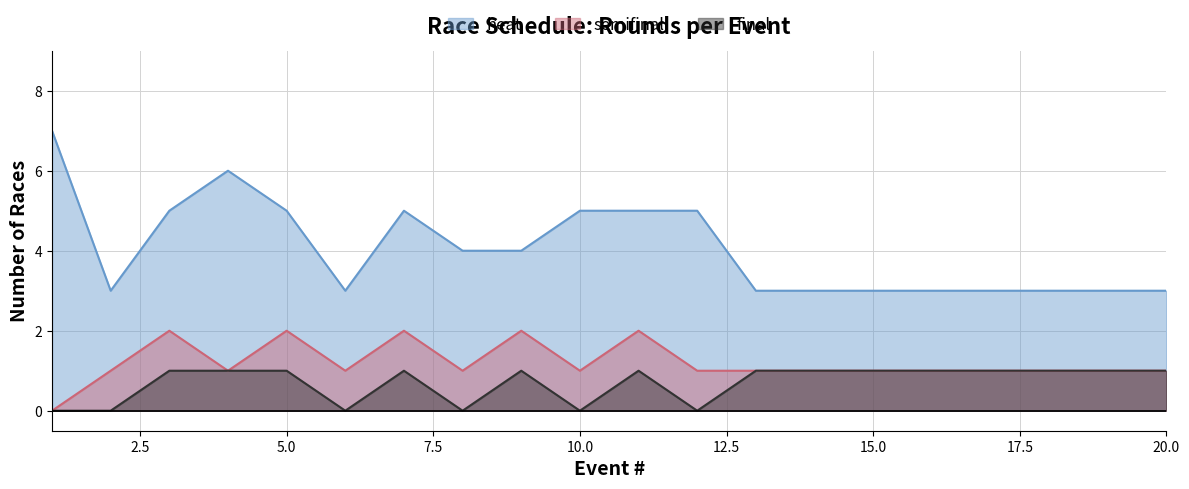

Count the final values in the range 0 to 1.

20